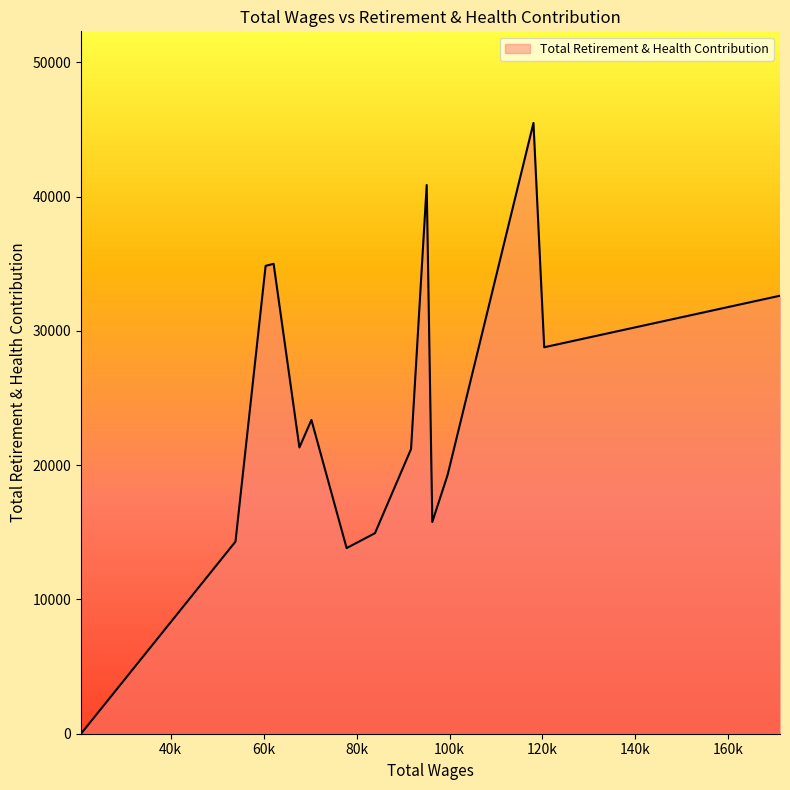

How many values are above zero?

14